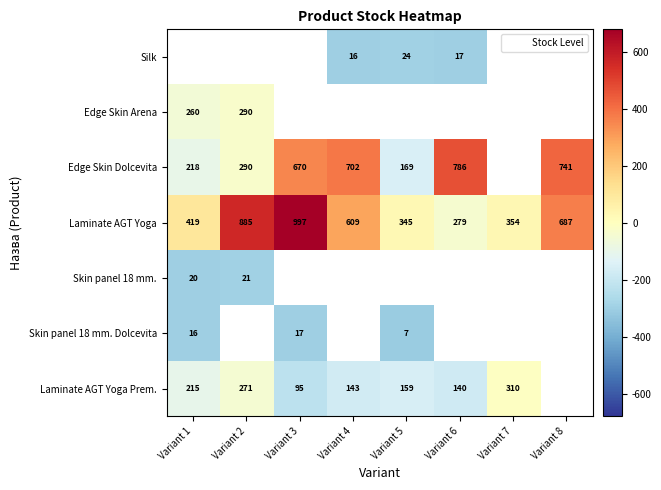

Between Variant 4 and Variant 6, which series saw the biggest shift?

Laminate AGT Yoga